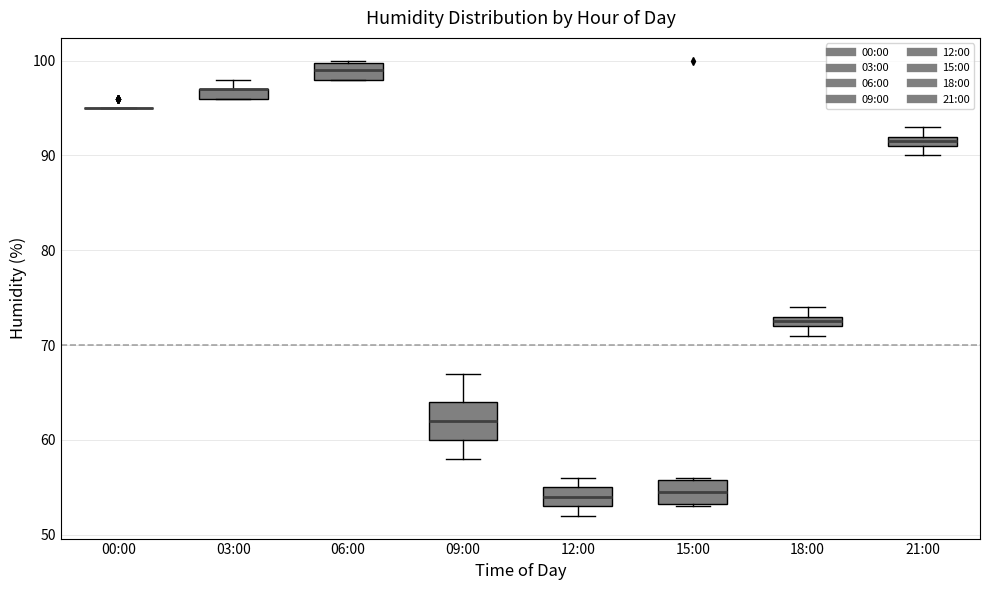

Where is the upper edge of the box for 21:00 on the y-axis? The values are not printed on the chart, so give them approximately, as read against the axis.

92